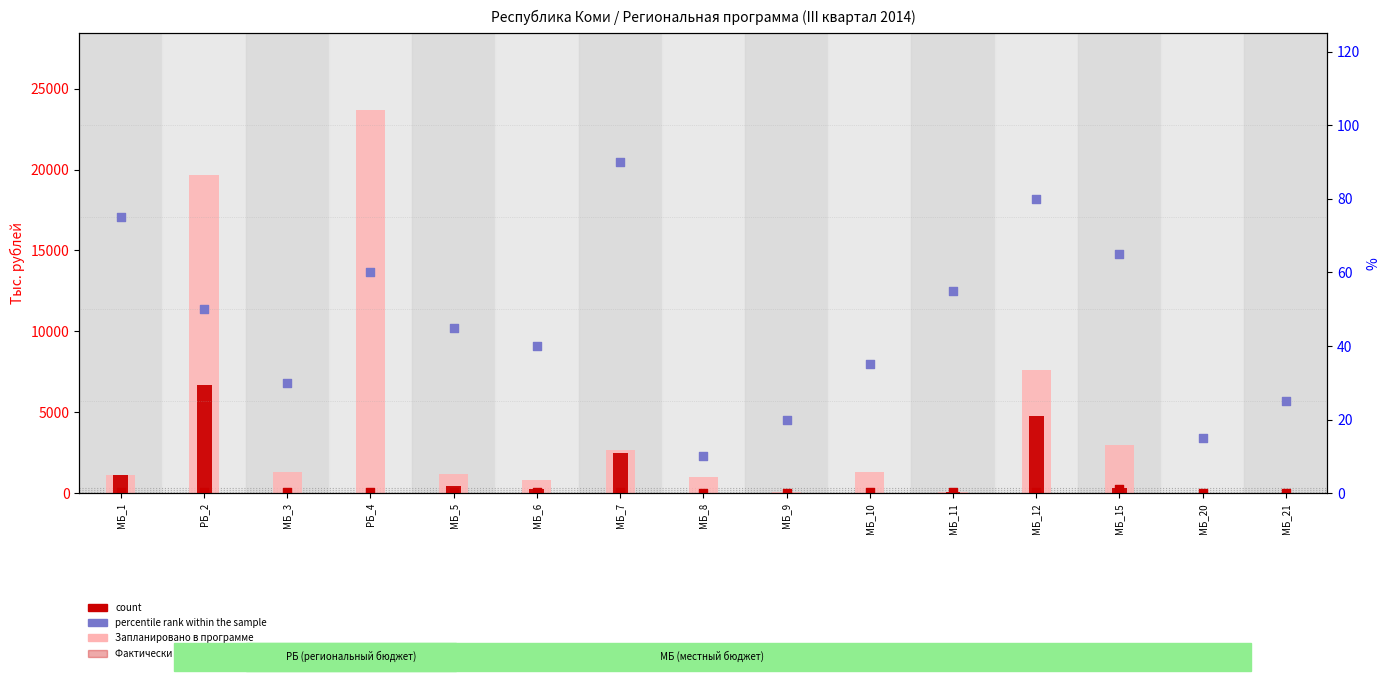

Which series reaches the maximum Y coordinate?

Запланировано в программе